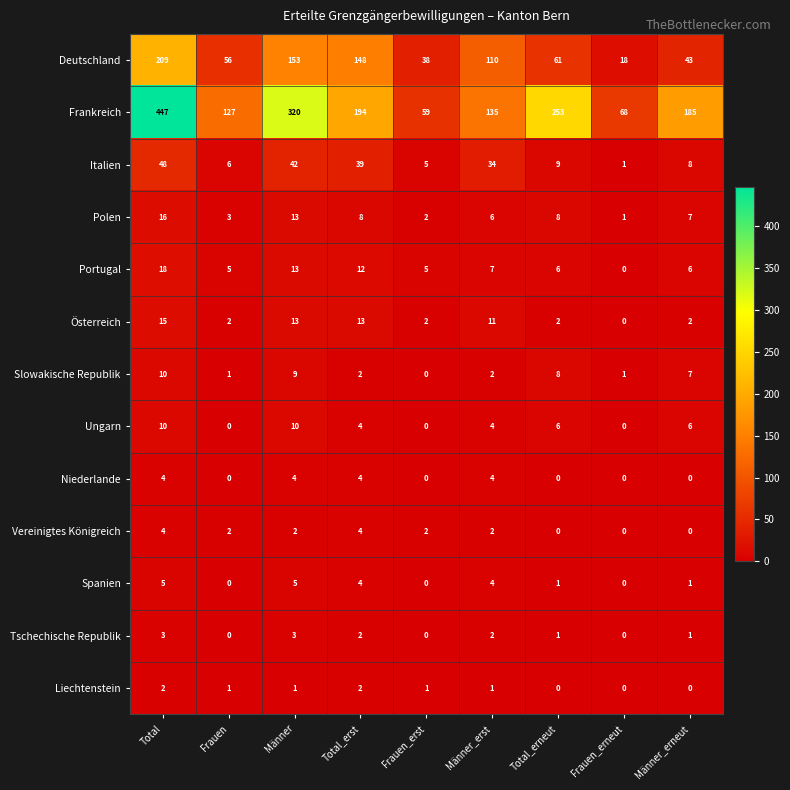

What is the maximum value shown in the chart?

447